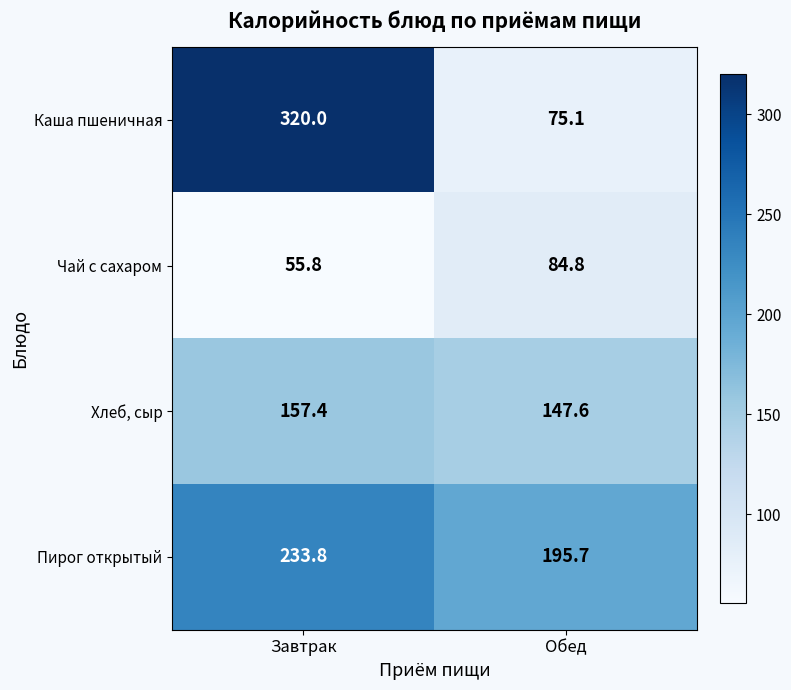

Rank the series by their maximum value, from lowest to highest.

Чай с сахаром, Хлеб, сыр, Пирог открытый, Каша пшеничная